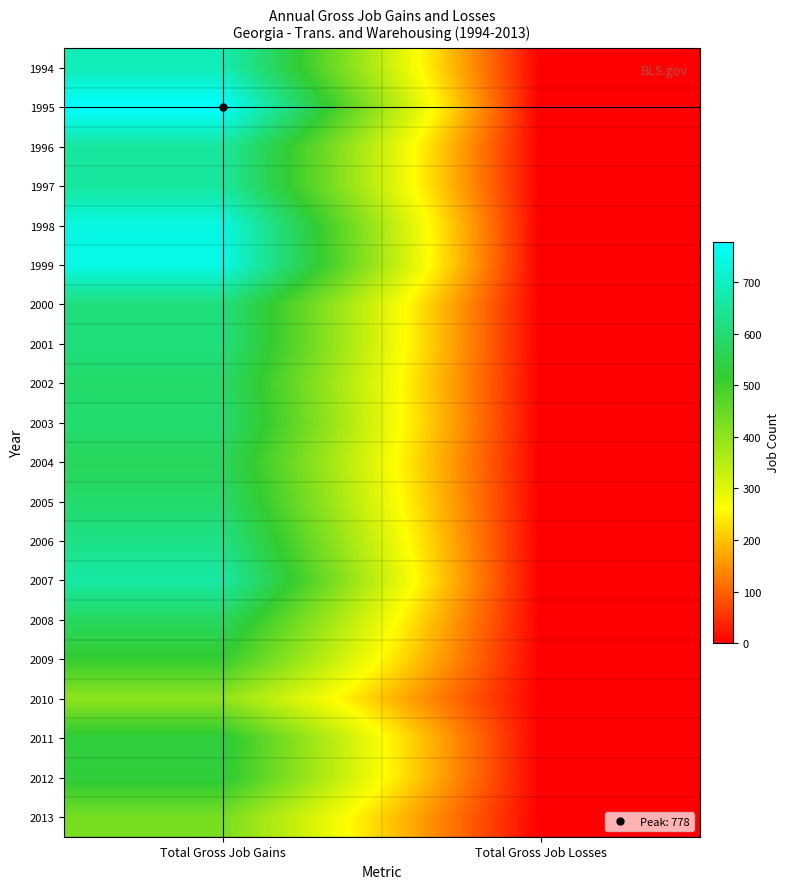

How many series are shown in this chart?

20